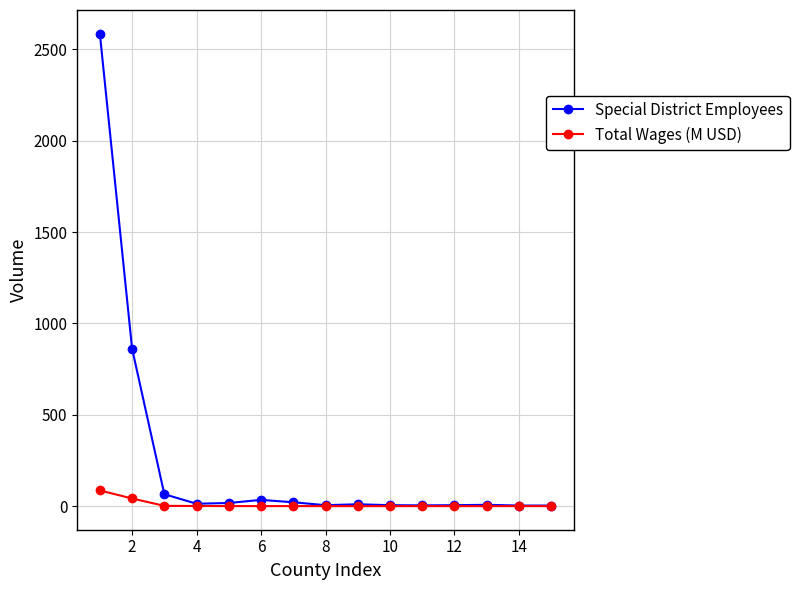

Which series has the largest total across all categories?

Special District Employees